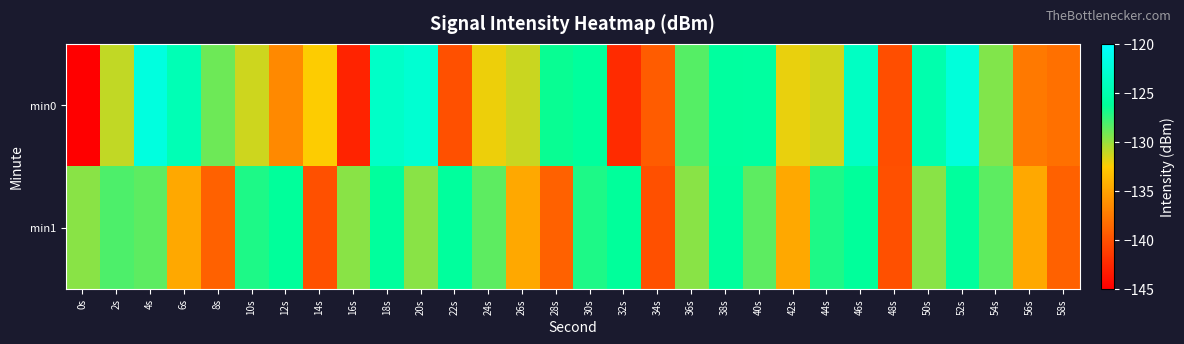

Reading right to left, extract all data points from this chart.

min0: 58s=-138.1	56s=-137.5	54s=-129.5	52s=-122.2	50s=-125.0	48s=-140.2	46s=-123.7	44s=-131.4	42s=-132.0	40s=-125.8	38s=-125.9	36s=-128.4	34s=-139.3	32s=-142.3	30s=-126.0	28s=-126.5	26s=-131.2	24s=-132.0	22s=-140.1	20s=-122.8	18s=-123.5	16s=-142.8	14s=-132.4	12s=-136.6	10s=-131.3	8s=-129.0	6s=-124.6	4s=-122.0	2s=-131.0	0s=-145.0
min1: 58s=-139.0	56s=-134.7	54s=-128.5	52s=-126.0	50s=-129.6	48s=-140.0	46s=-126.1	44s=-126.9	42s=-134.7	40s=-128.5	38s=-126.0	36s=-129.6	34s=-140.0	32s=-126.1	30s=-126.9	28s=-139.0	26s=-134.7	24s=-128.5	22s=-126.0	20s=-129.6	18s=-126.0	16s=-129.6	14s=-140.0	12s=-126.1	10s=-126.9	8s=-139.0	6s=-134.7	4s=-128.5	2s=-128.2	0s=-129.6